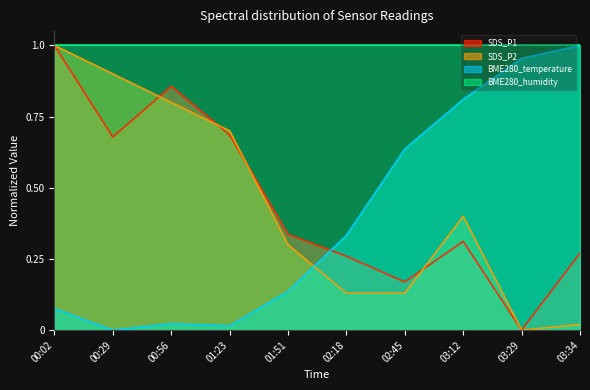

What is the difference between the maximum and minimum values in the SDS_P2 series?

1.0